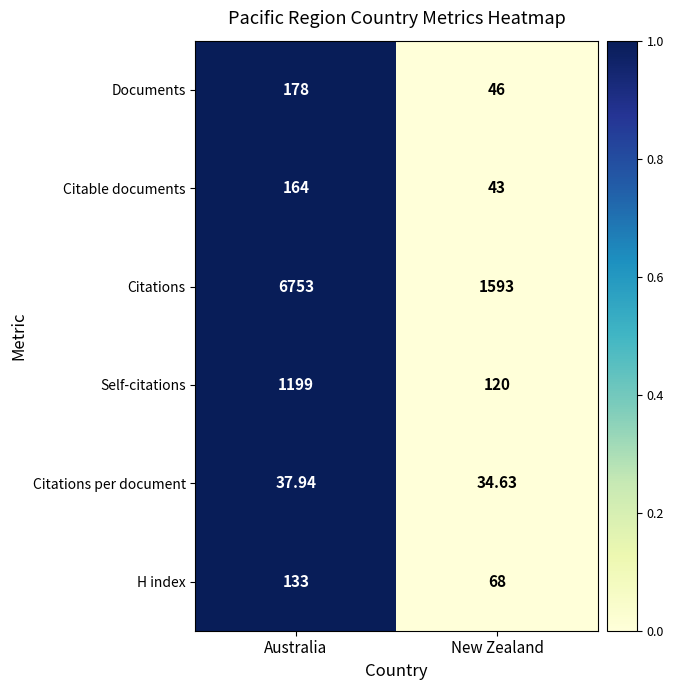

At which label does H index reach its peak?

Australia